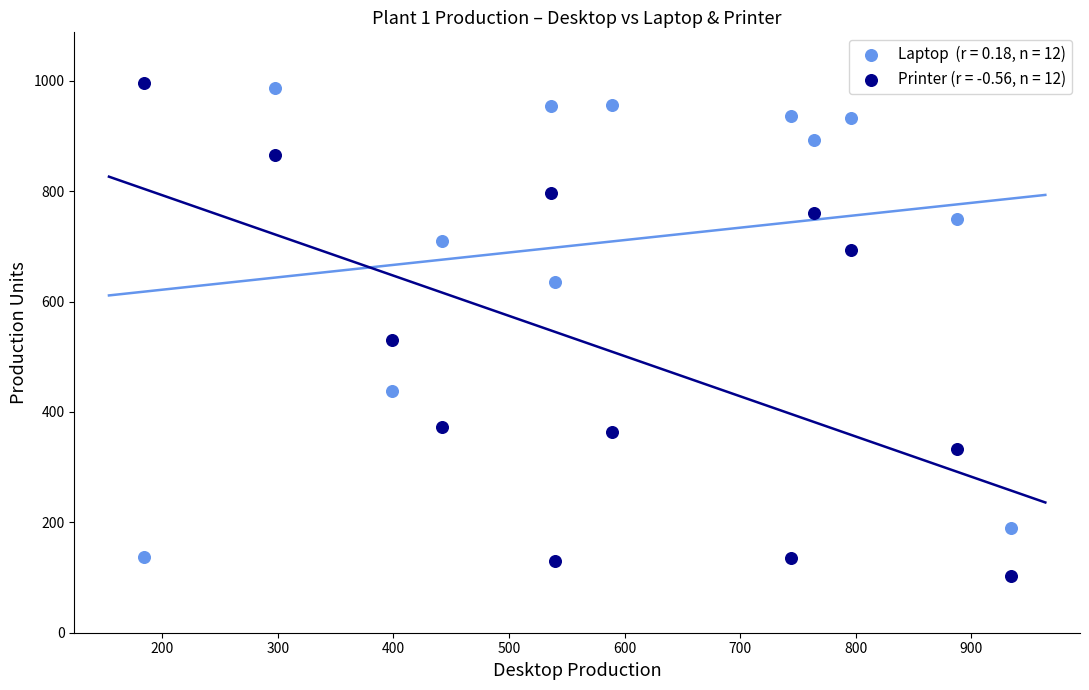

Across all data points, what is the range of Y values (max minus min)?

893